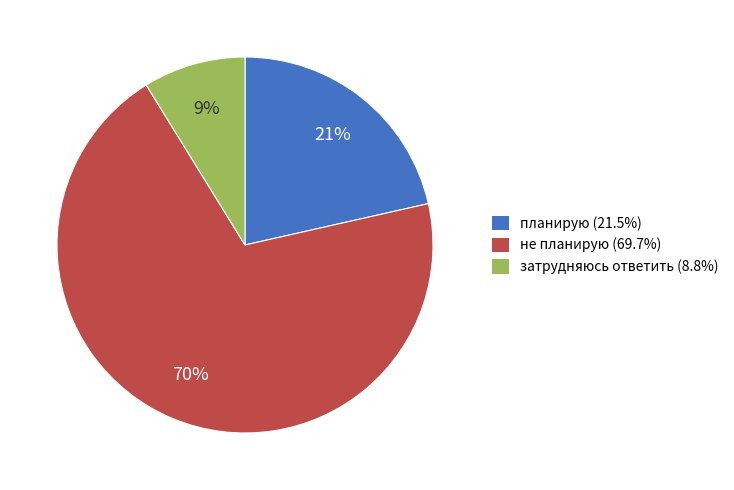

To the nearest percent, what is the difference between the затрудняюсь ответить and не планирую slice percentages?

61%